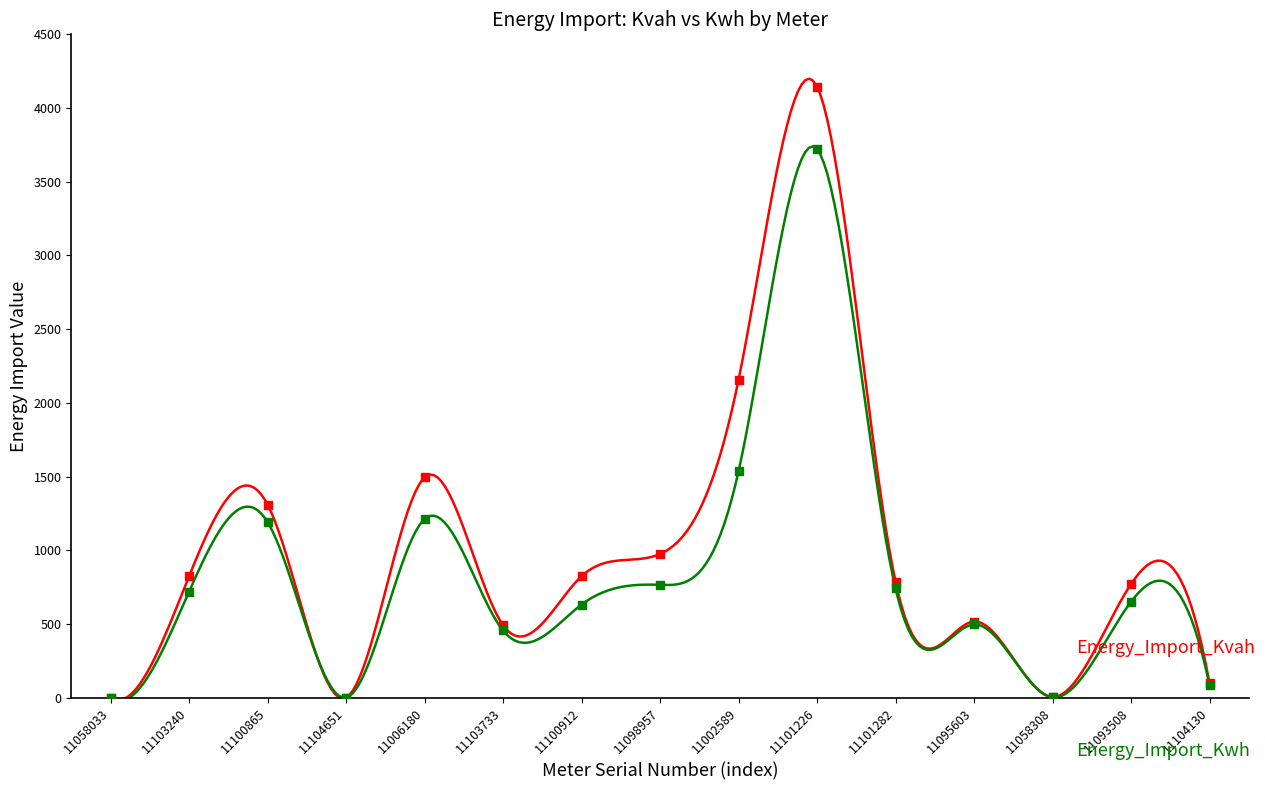

Across all series, what Y value is closest to 2072?

2156.3